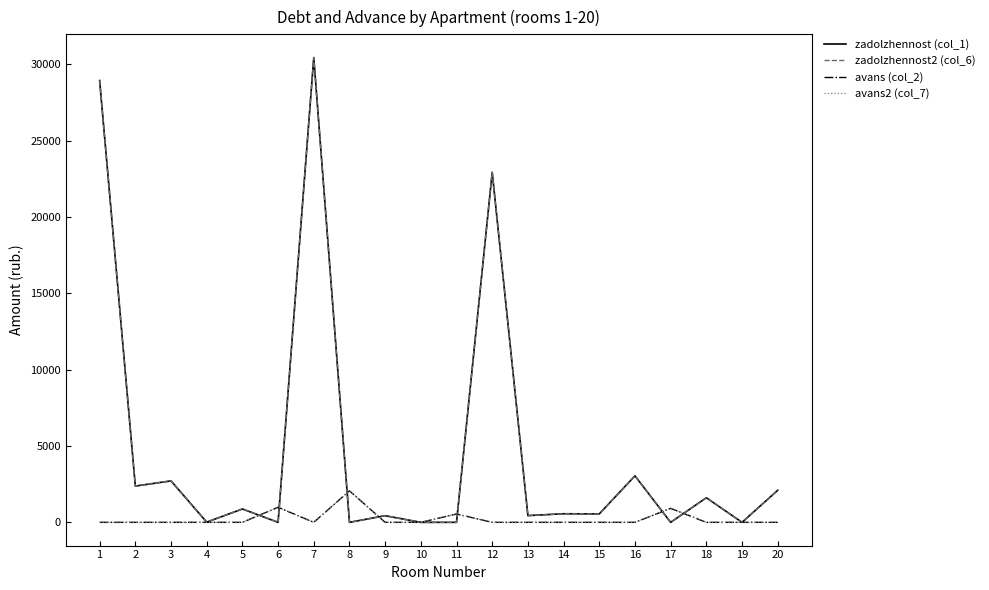

In zadolzhennost2 (col_6), how many points are higher than both neighbors (excluding endpoints)?

8